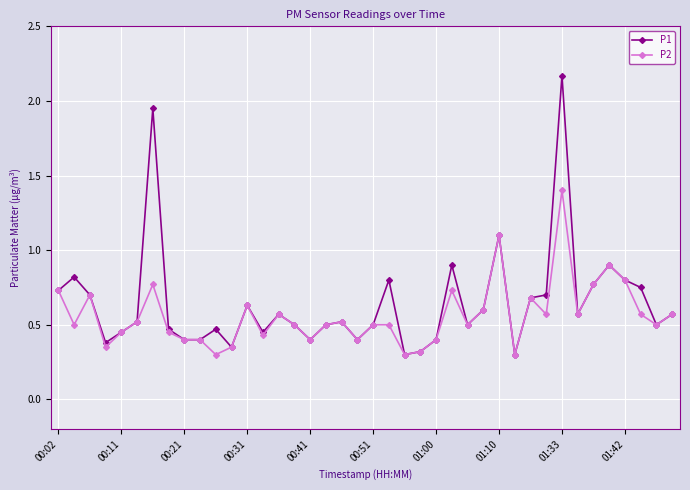

Rank the series by their maximum value, from highest to lowest.

P1, P2